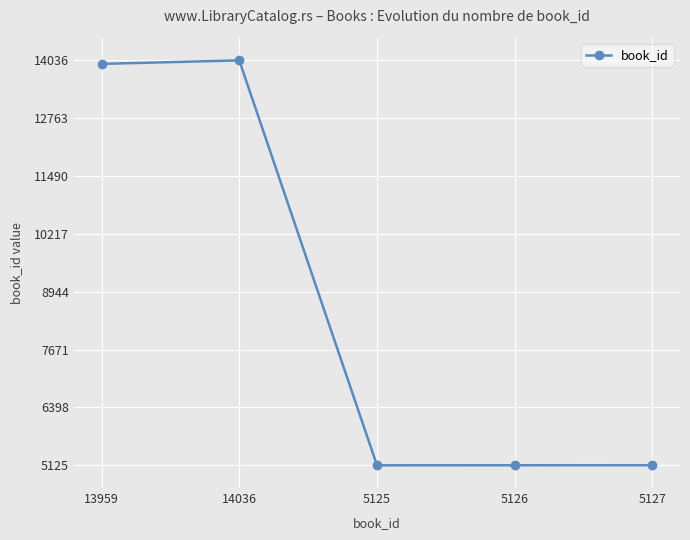

What value does the data have at 5127, to the nearest 10?

5130